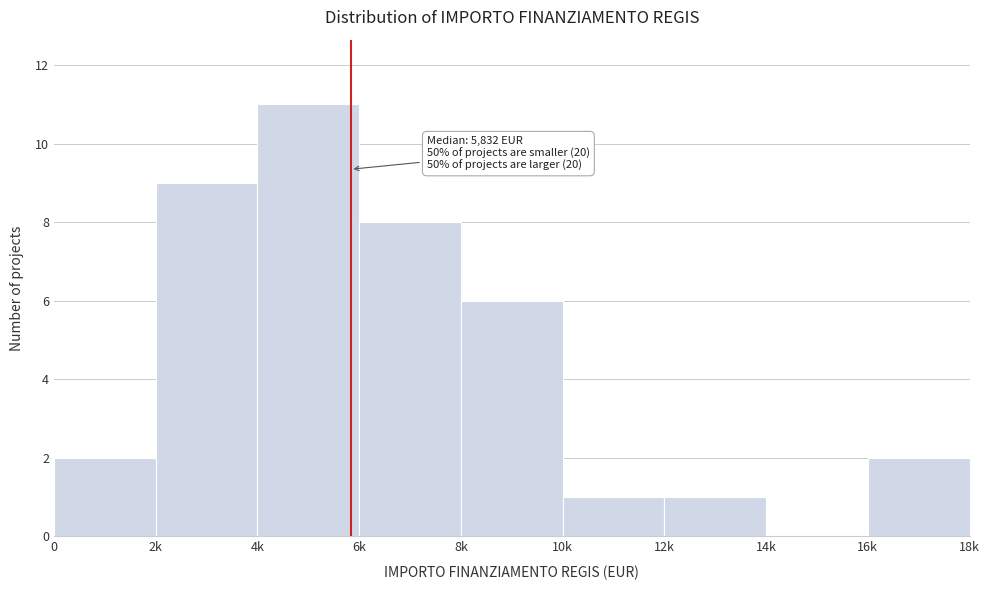

Reading left to right, transcribe all the data shown in this chart.

0=2	2k=9	4k=11	6k=8	8k=6	10k=1	12k=1	14k=0	16k=2